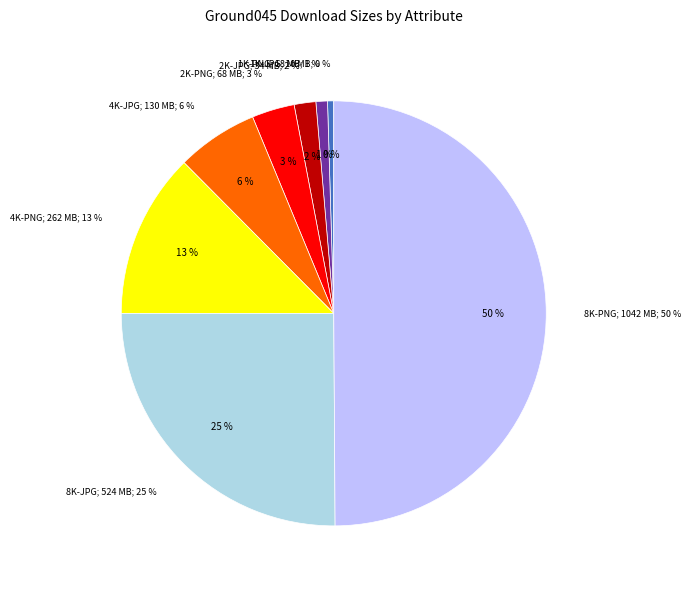

Is it true that 8K-PNG is 40% of the pie?

False